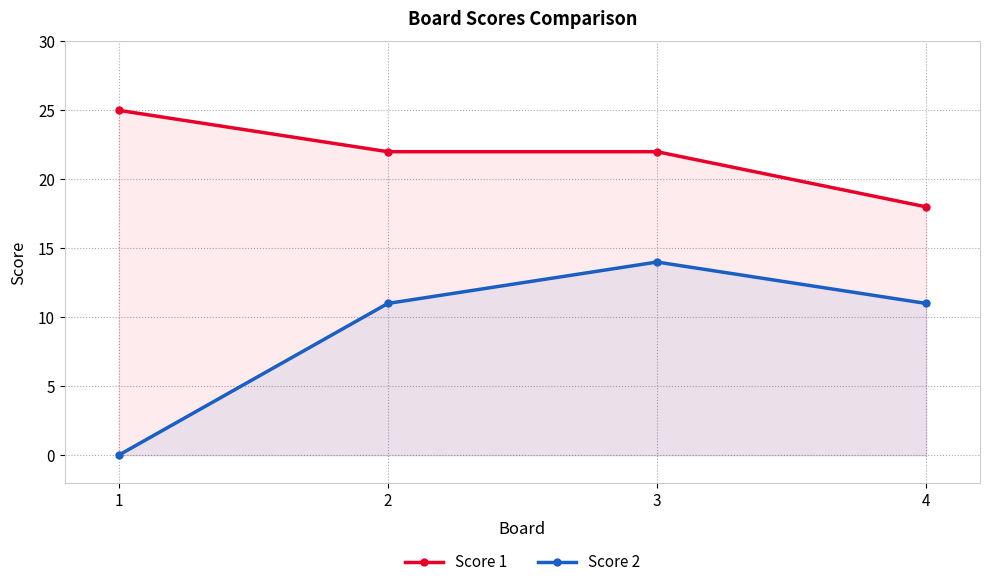

At which category does the chart reach its minimum across all series?

1